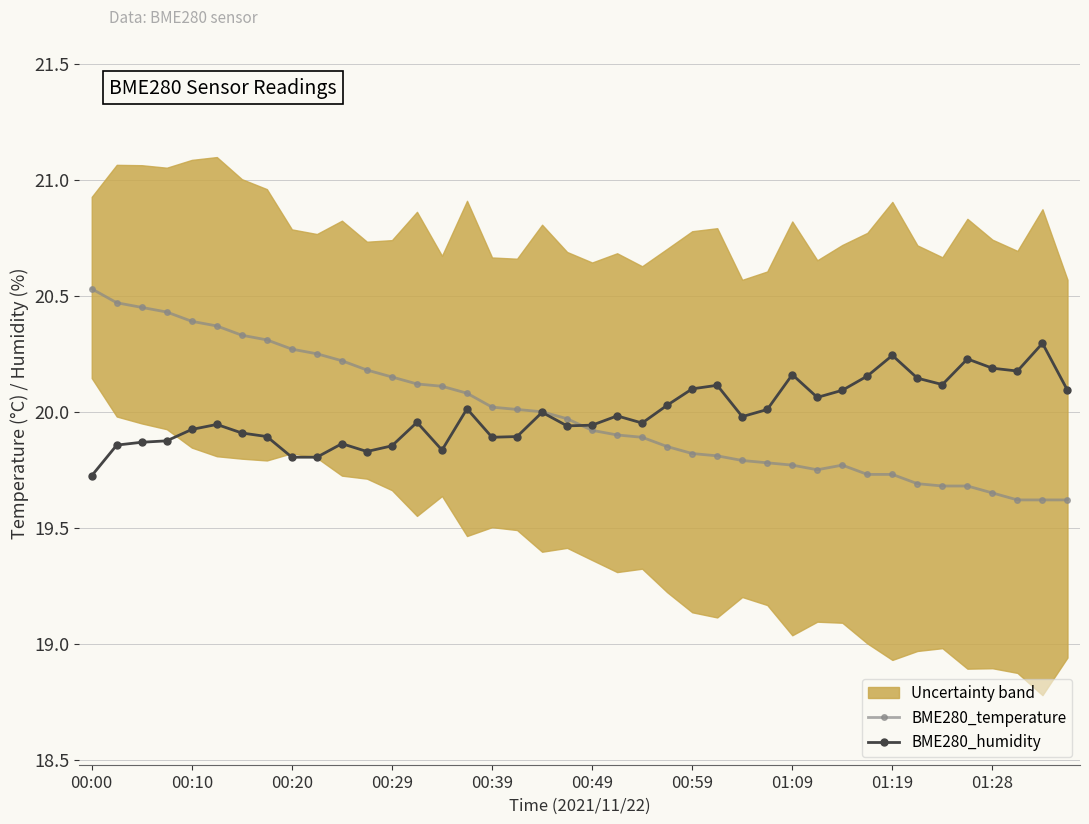

Which series has the widest spread of values?

BME280_temperature